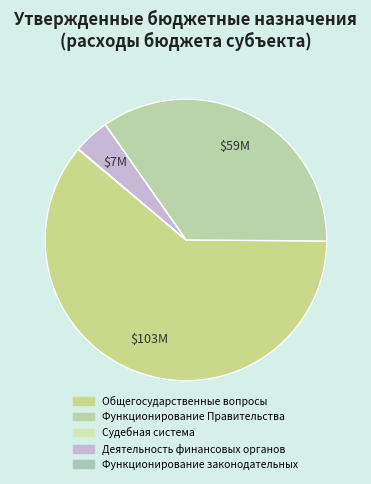

What is the majority slice?

ОБЩЕГОСУДАРСТВЕННЫЕ ВОПРОСЫ